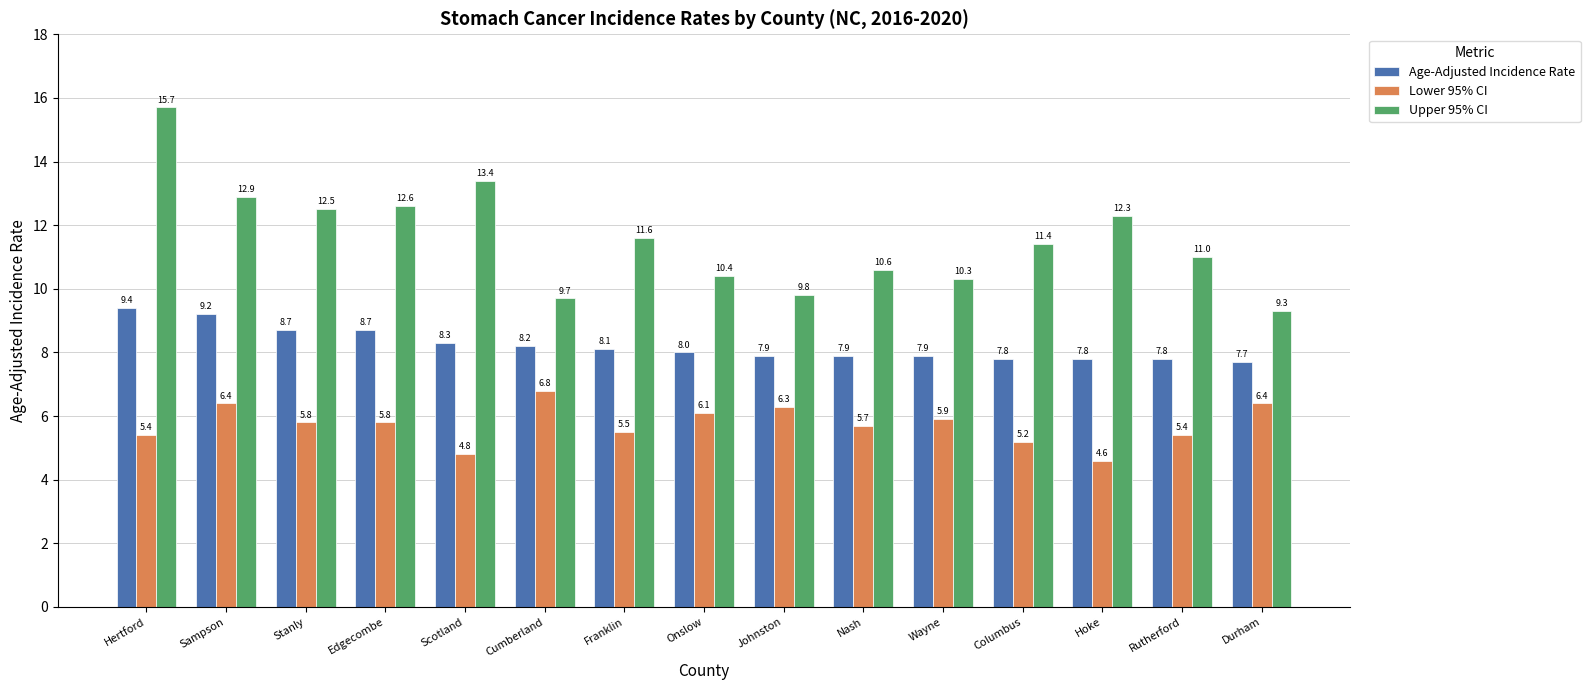

Which series has the largest range (max minus min)?

Upper 95% CI